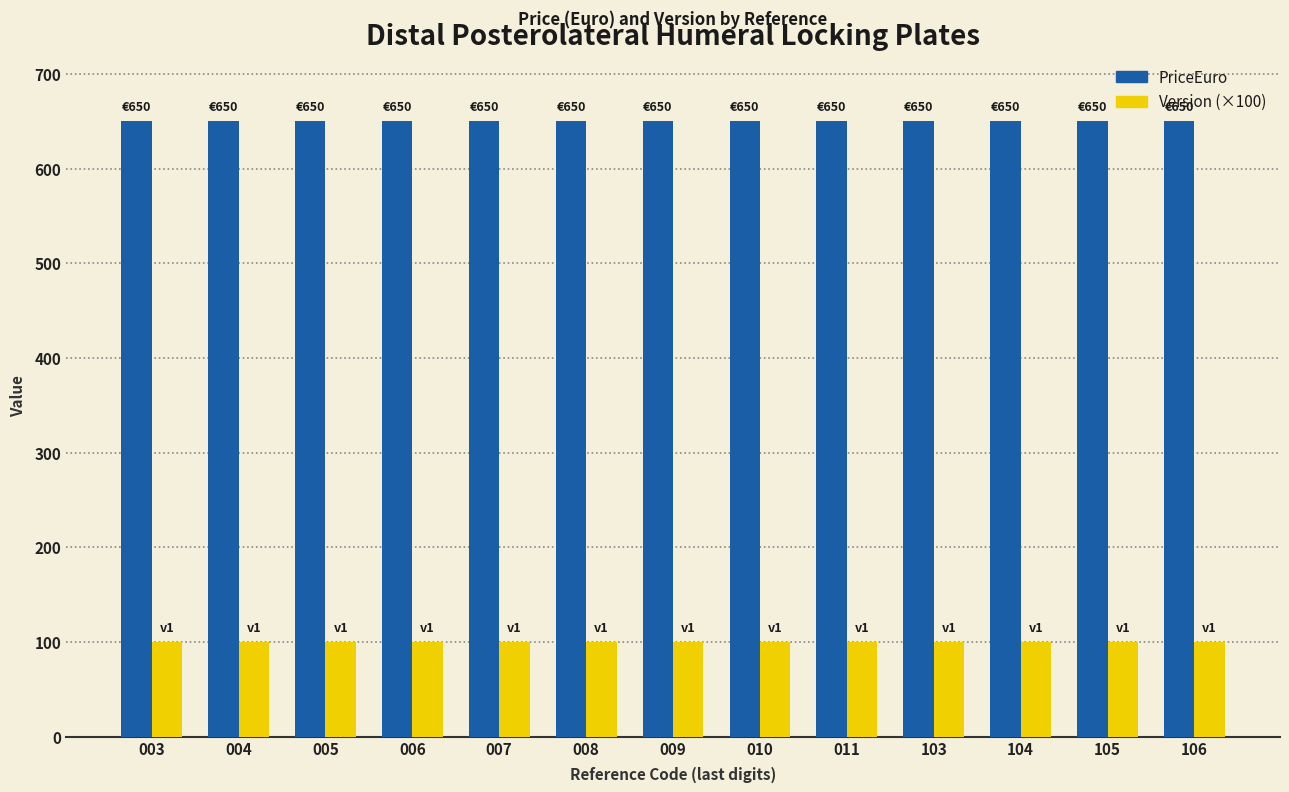

What is the maximum value shown in the chart?

650